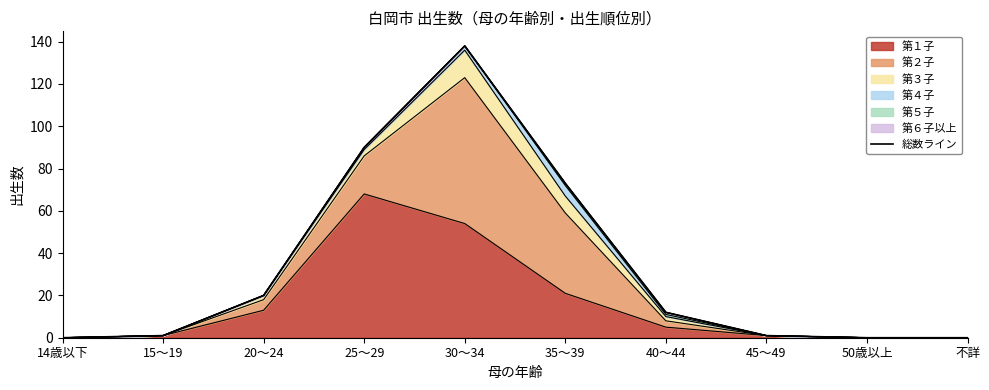

What is the difference between the maximum and second lowest values?

138